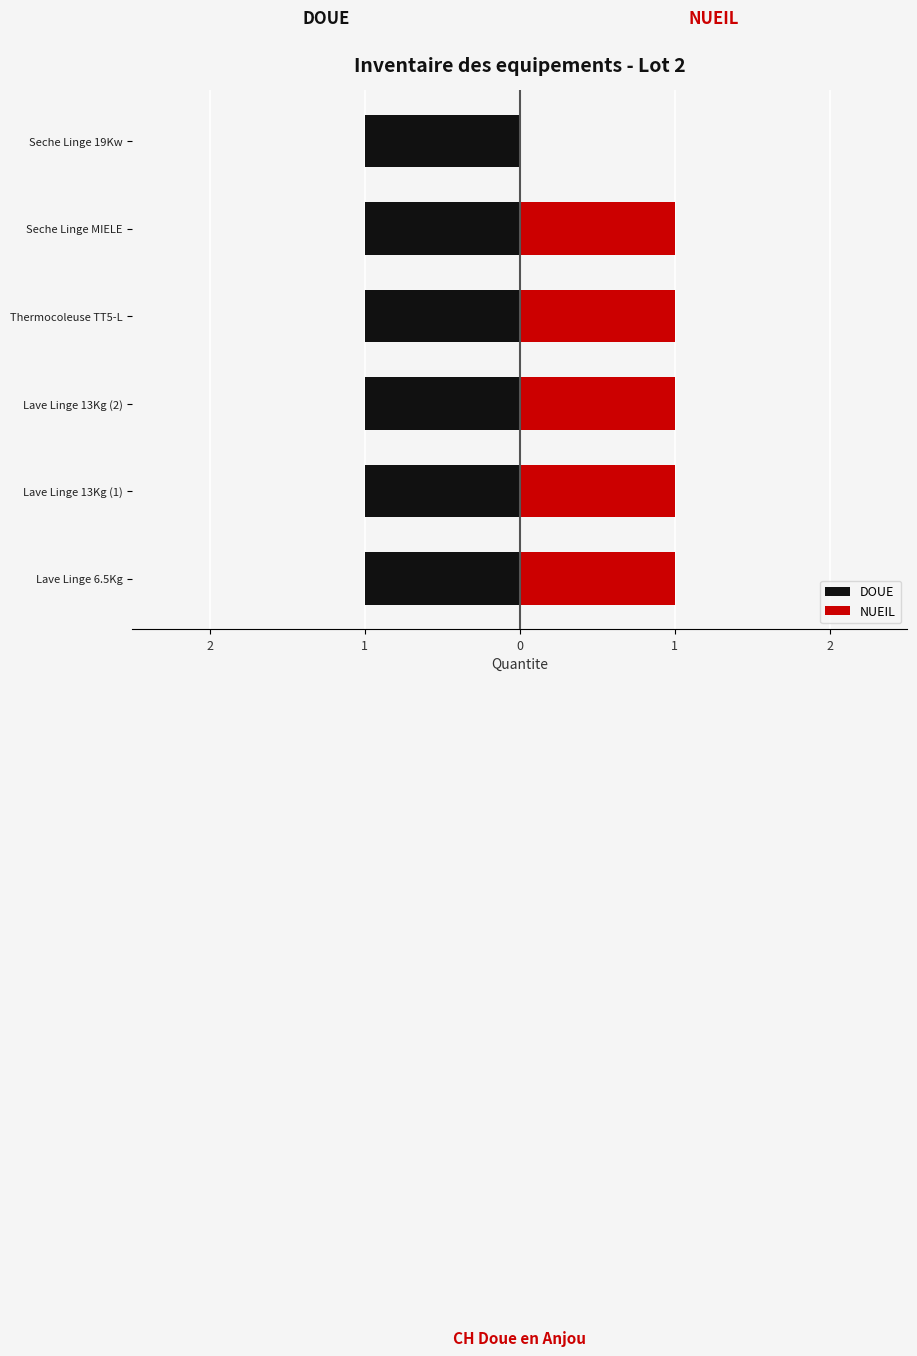

How many bars are there in each group?

2